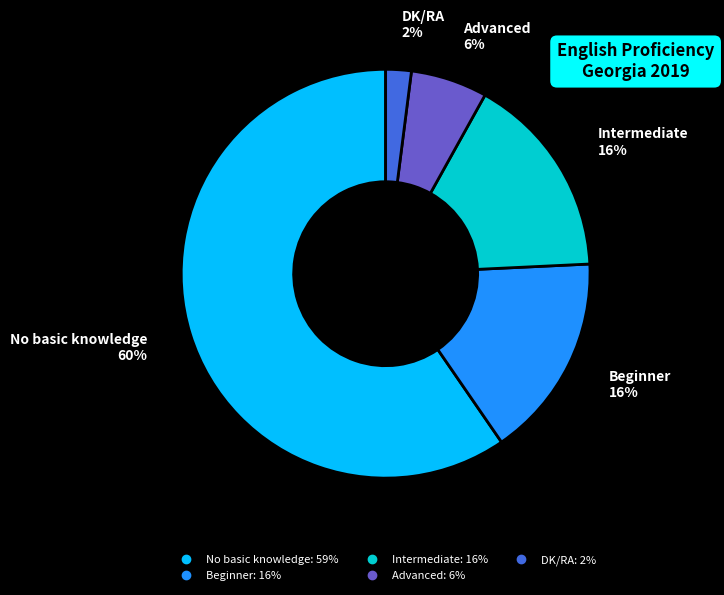

To the nearest percent, what is the average slice percentage?

20%